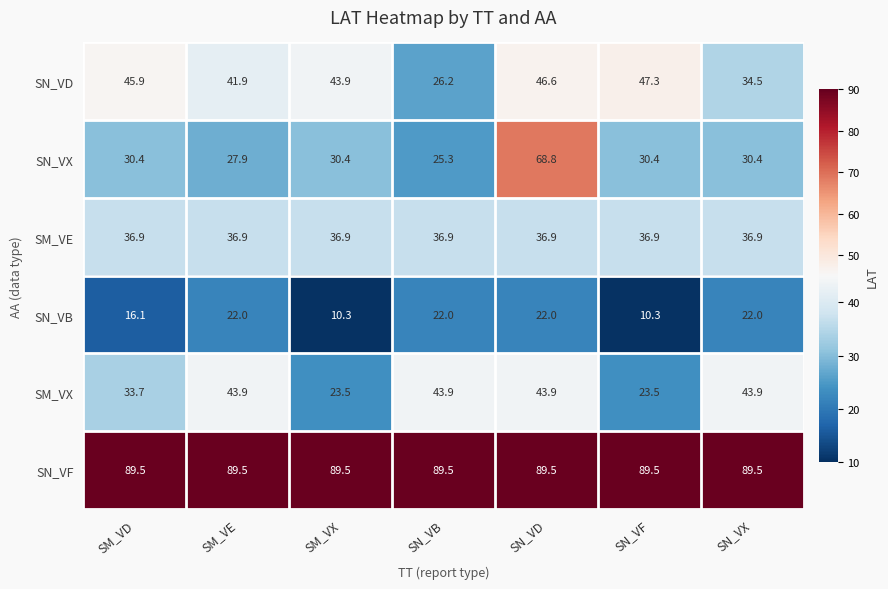

The value of SN_VF at SN_VX is 125.5. True or false?

False